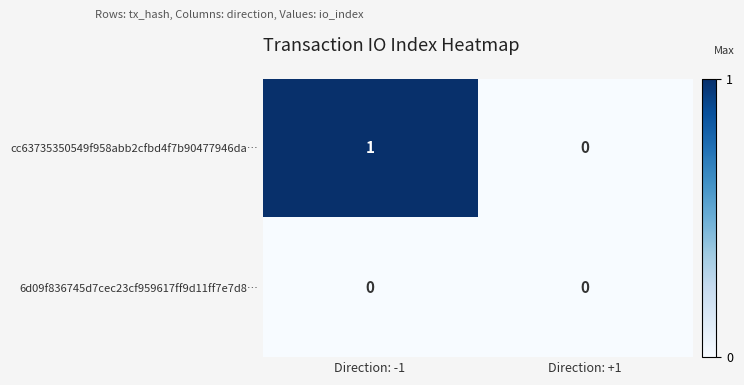

How many distinct data groups are displayed?

2